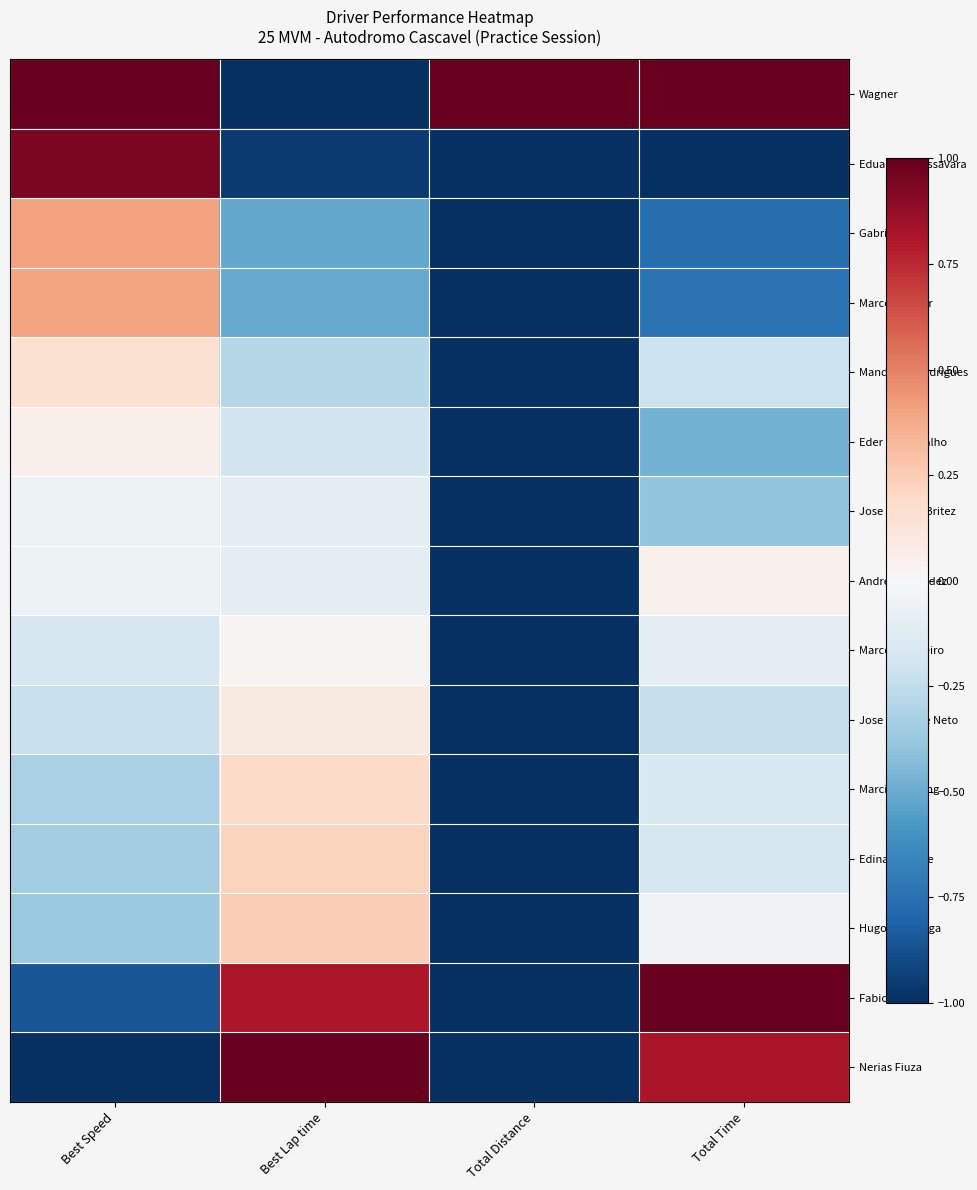

How many categories are shown in the chart?

4